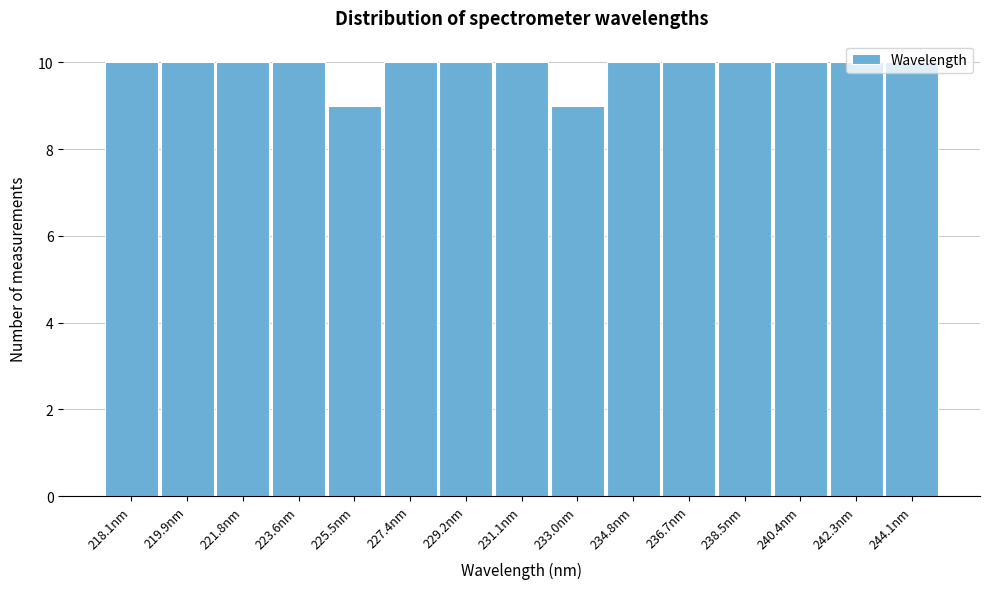

What is the sum of all values?

148